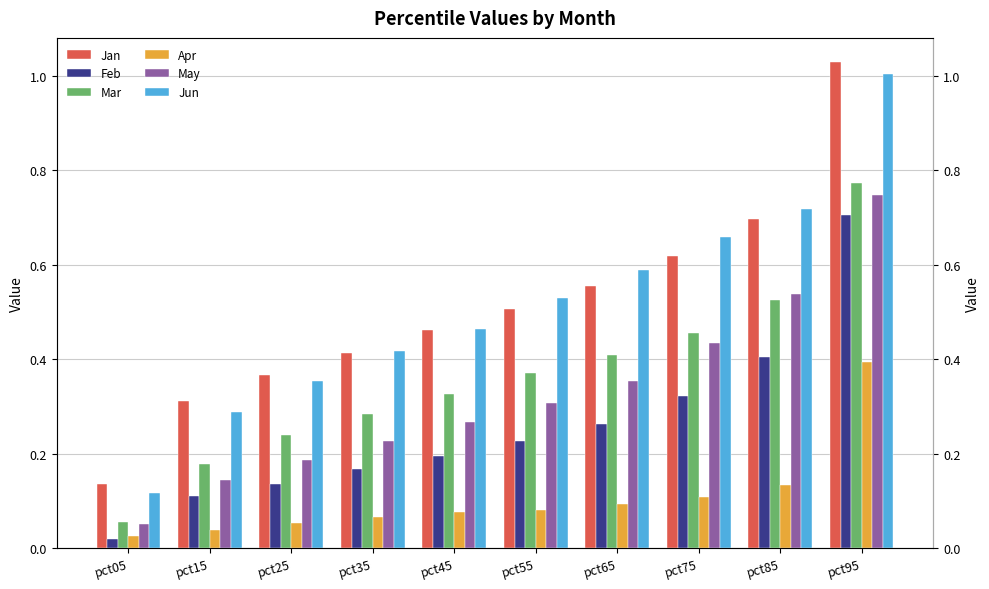

What is the spread (max minus min) of values at pct65?

0.5